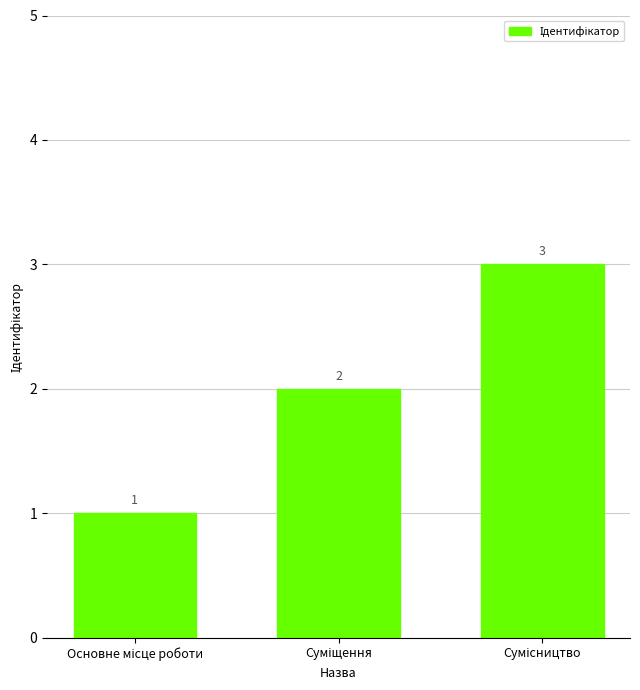

How many bars are there in total?

3